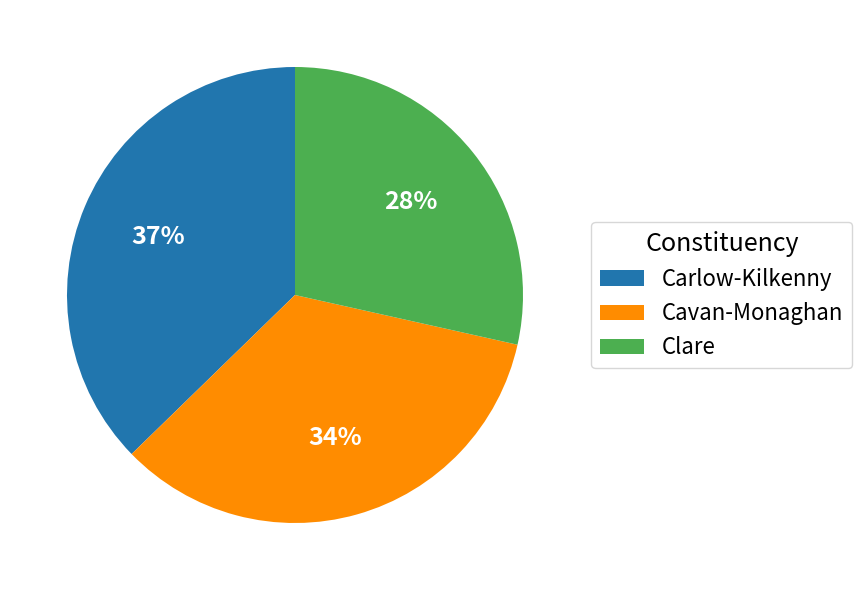

What is the ratio of the value at Clare to the value at Cavan-Monaghan?

0.8